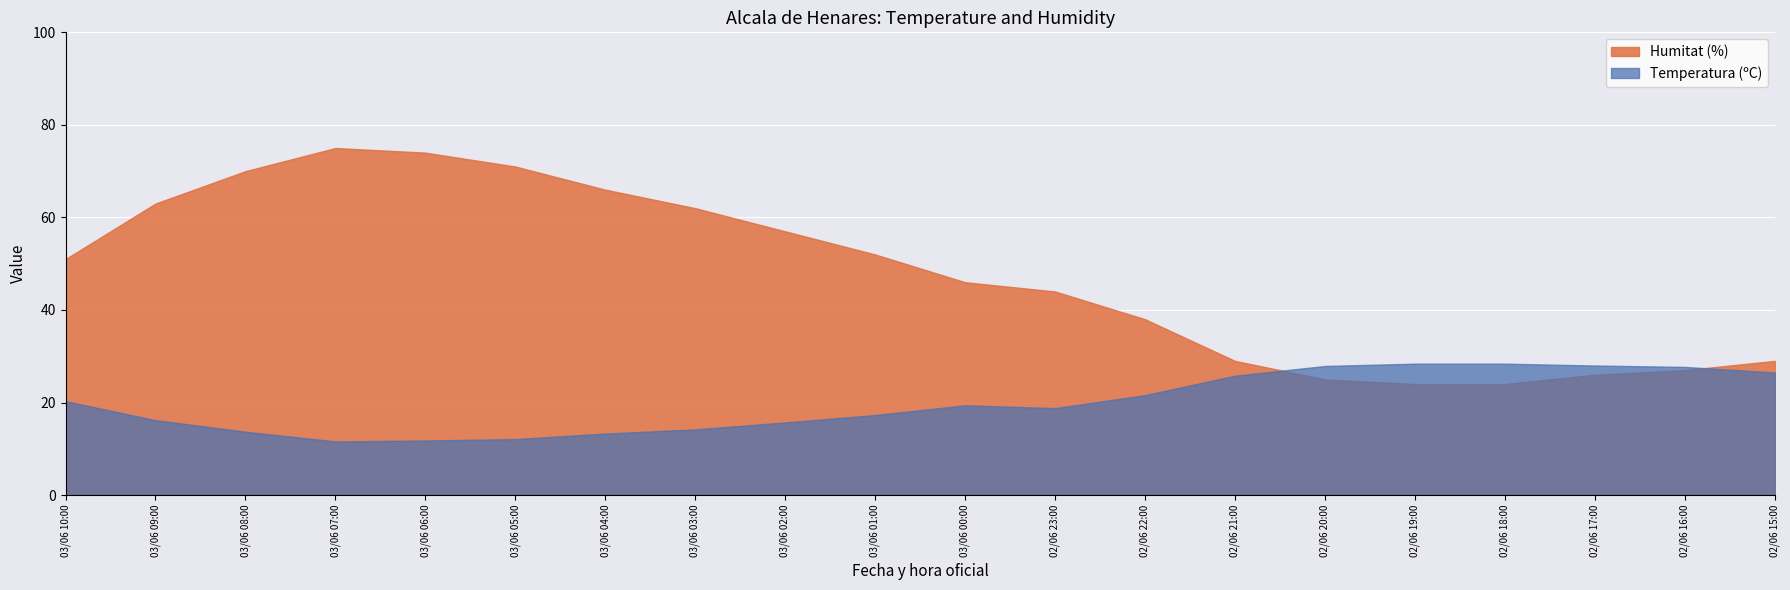

True or false: Temperatura (ºC) has a value of 4.4 at 03/06 00:00.

False